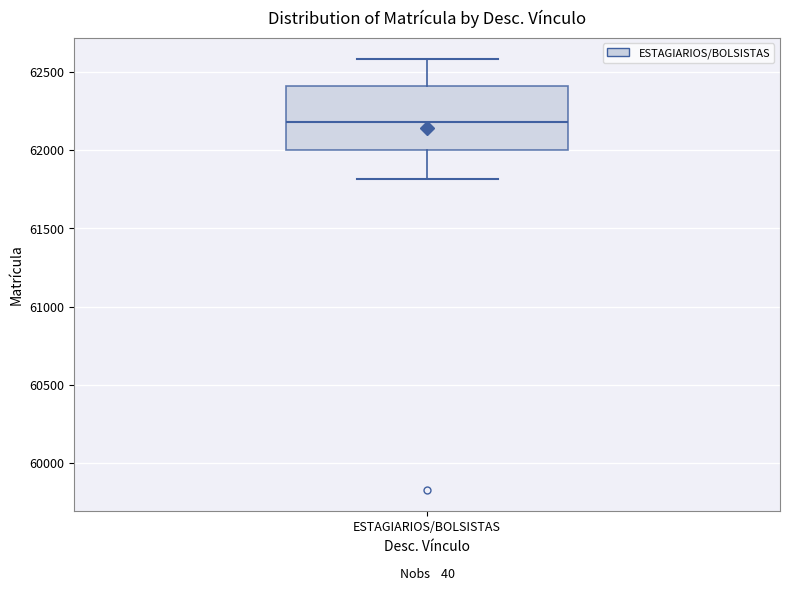

Where is the lower edge of the box for ESTAGIARIOS/BOLSISTAS on the y-axis? The values are not printed on the chart, so give them approximately, as read against the axis.

62000